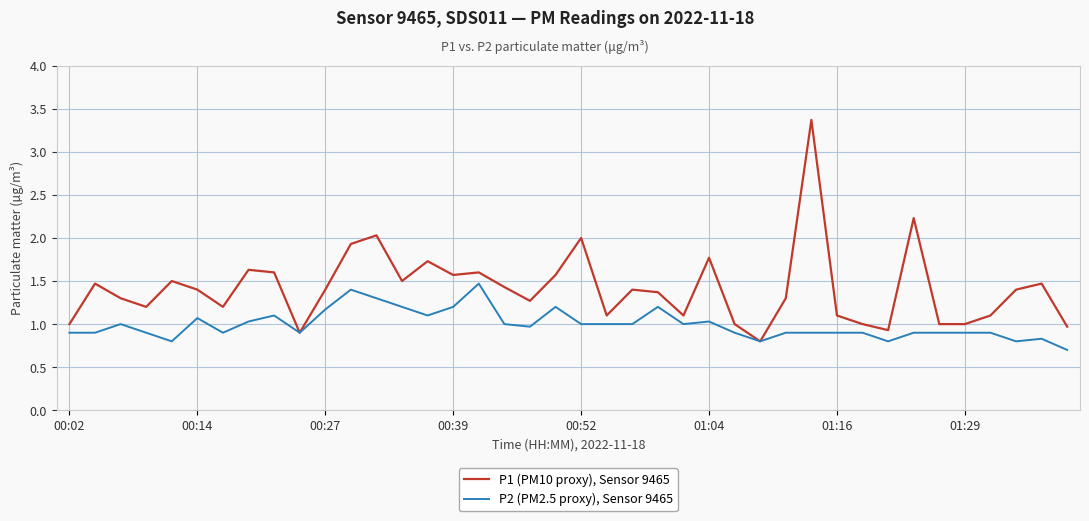

What is the smallest value displayed?

0.7